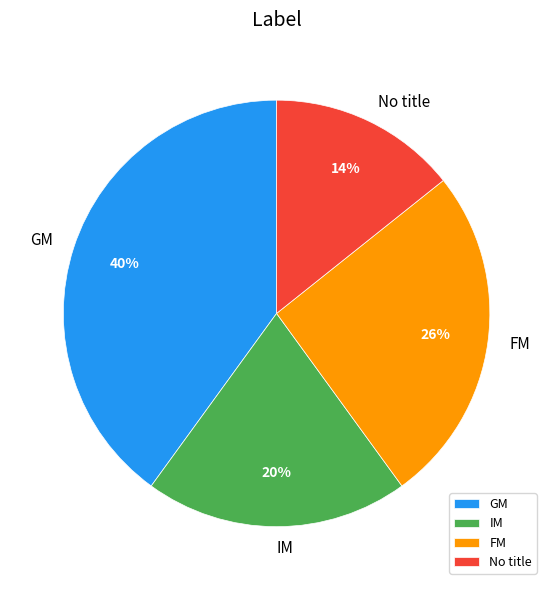

Does GM account for over 50% of the chart?

No